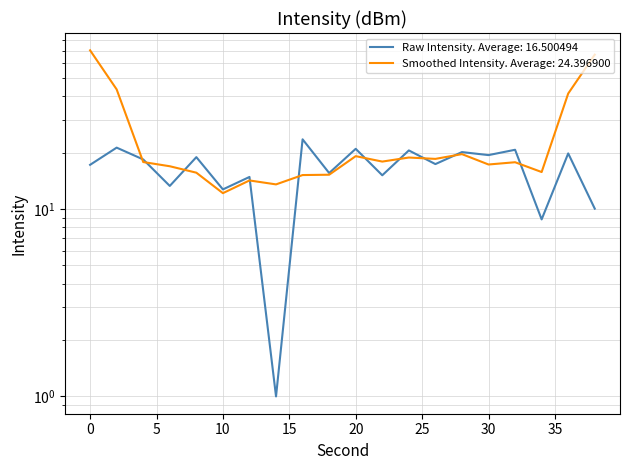

Does the chart display data point markers on the line(s)?

No